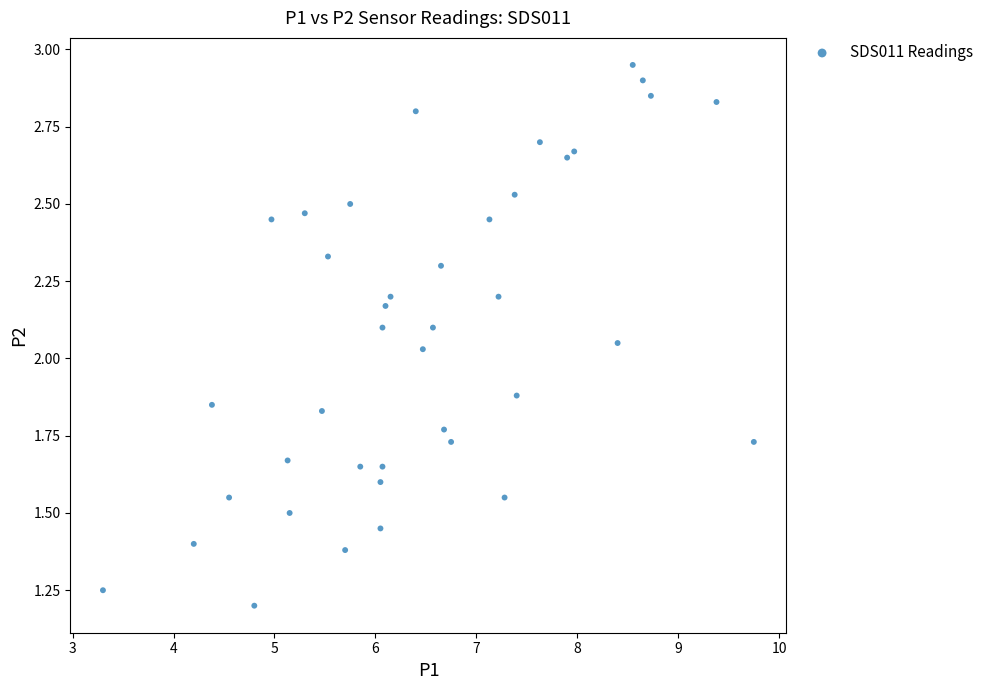

What is the range of X values (max minus min)?

6.5